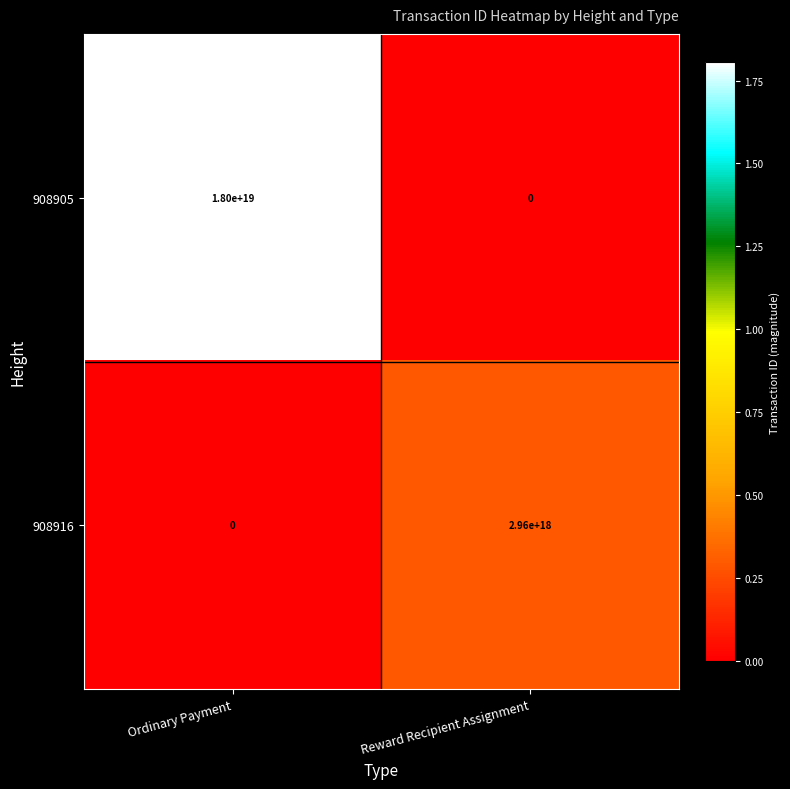

At which label is 908916 closest to 1480000000000000000?

Ordinary Payment